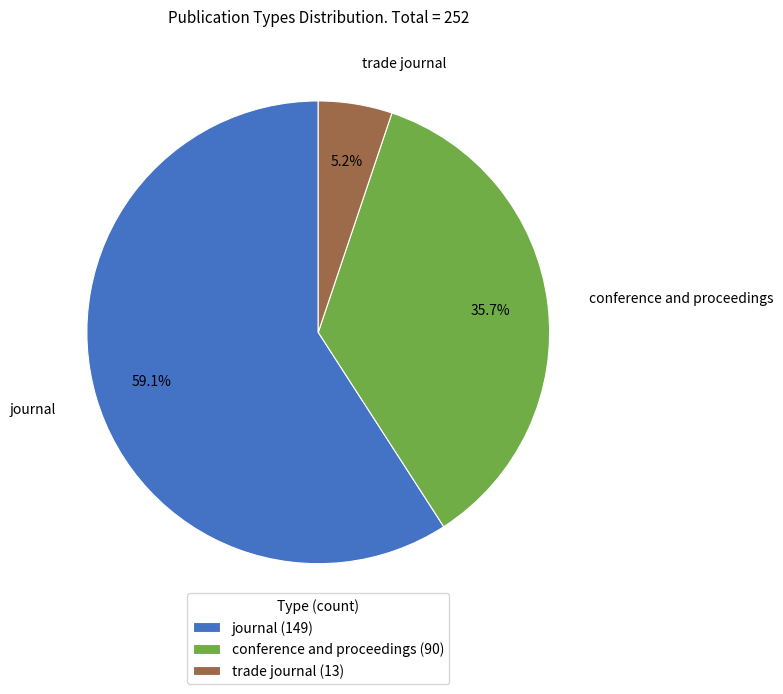

The trade journal slice represents 1% of the pie. True or false?

False